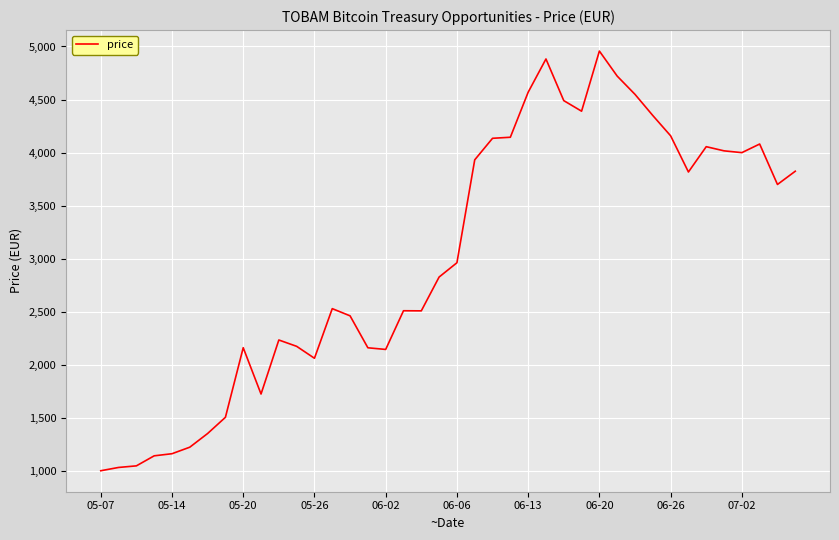

What is the difference between the maximum and minimum values?

3956.9